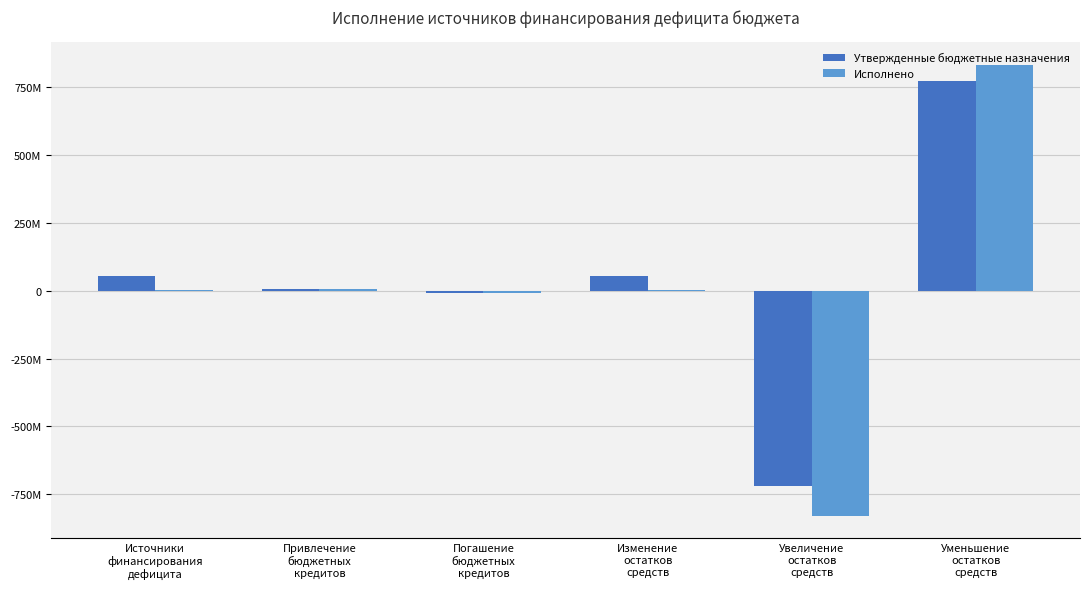

Reading left to right, transcribe all the data shown in this chart.

Утвержденные бюджетные назначения: 53403189.0	7000000.0	-7000000.0	53403189.0	-720207408.0	773610597.0
Исполнено: 3421832.9	7000000.0	-7000000.0	3421832.9	-829854834.5	833276667.4